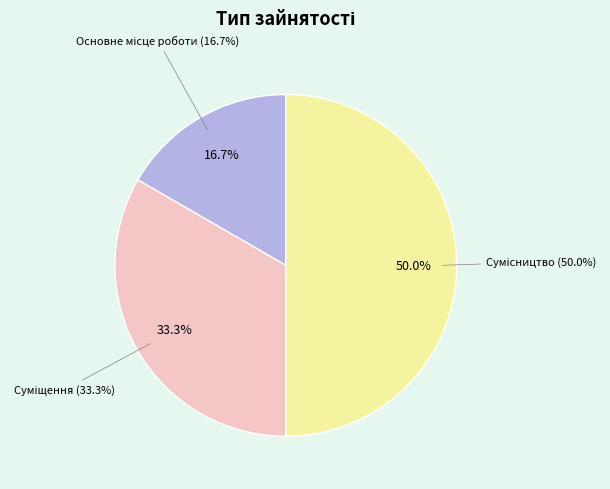

Is there any slice that represents more than half of the pie?

No